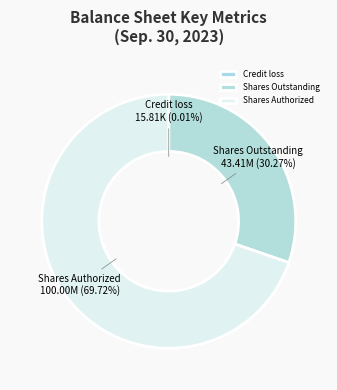

Is the sum of Shares Outstanding and Shares Authorized greater than half?

Yes